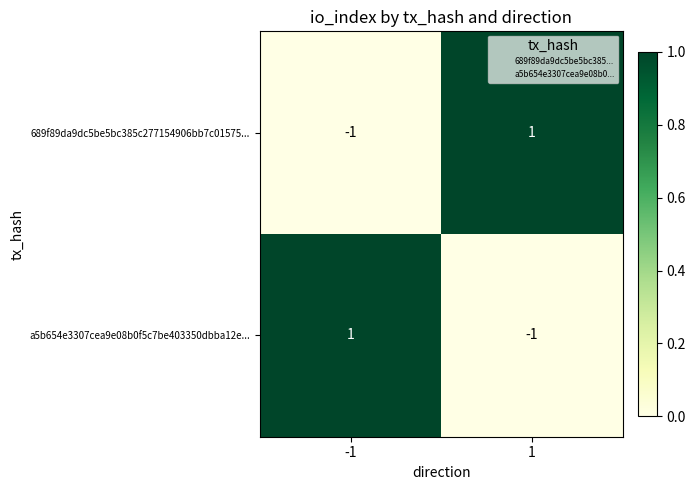

What is the spread (max minus min) of values at -1?

2